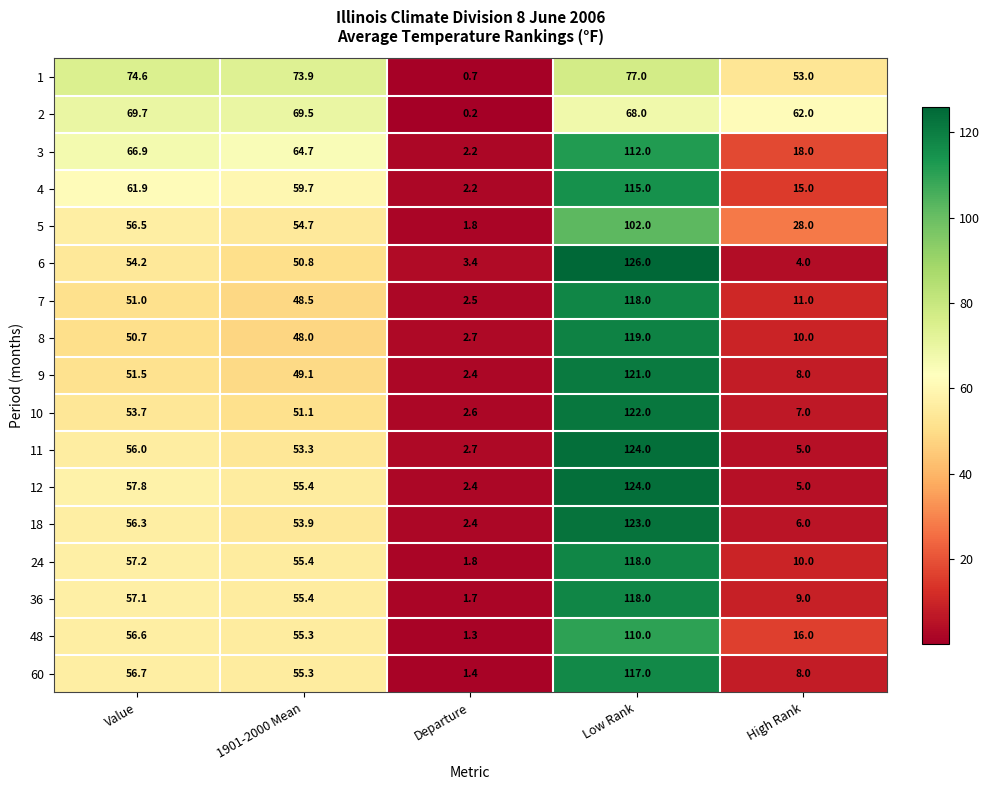

The value of 12 at High Rank is 5.0. True or false?

True